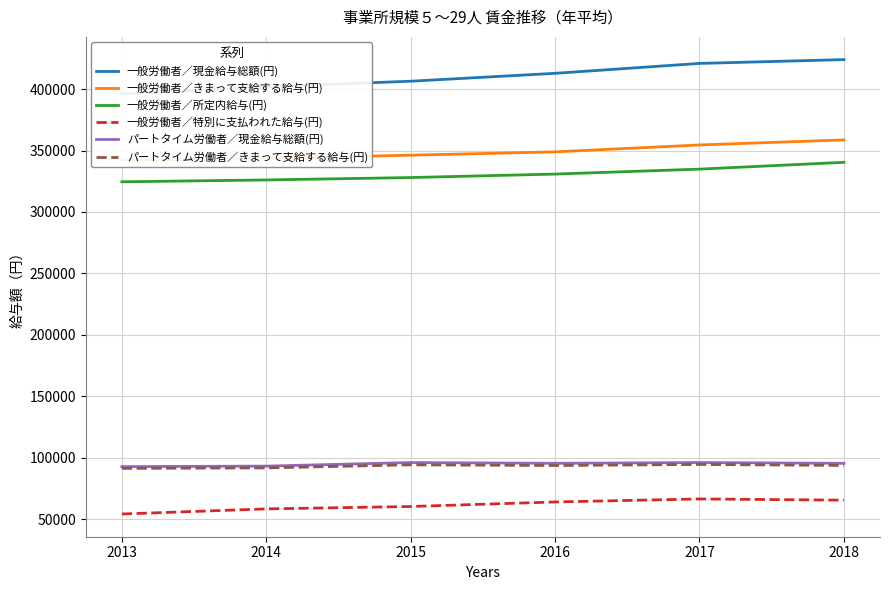

Which has a higher value, 2016 or 2013?

2016